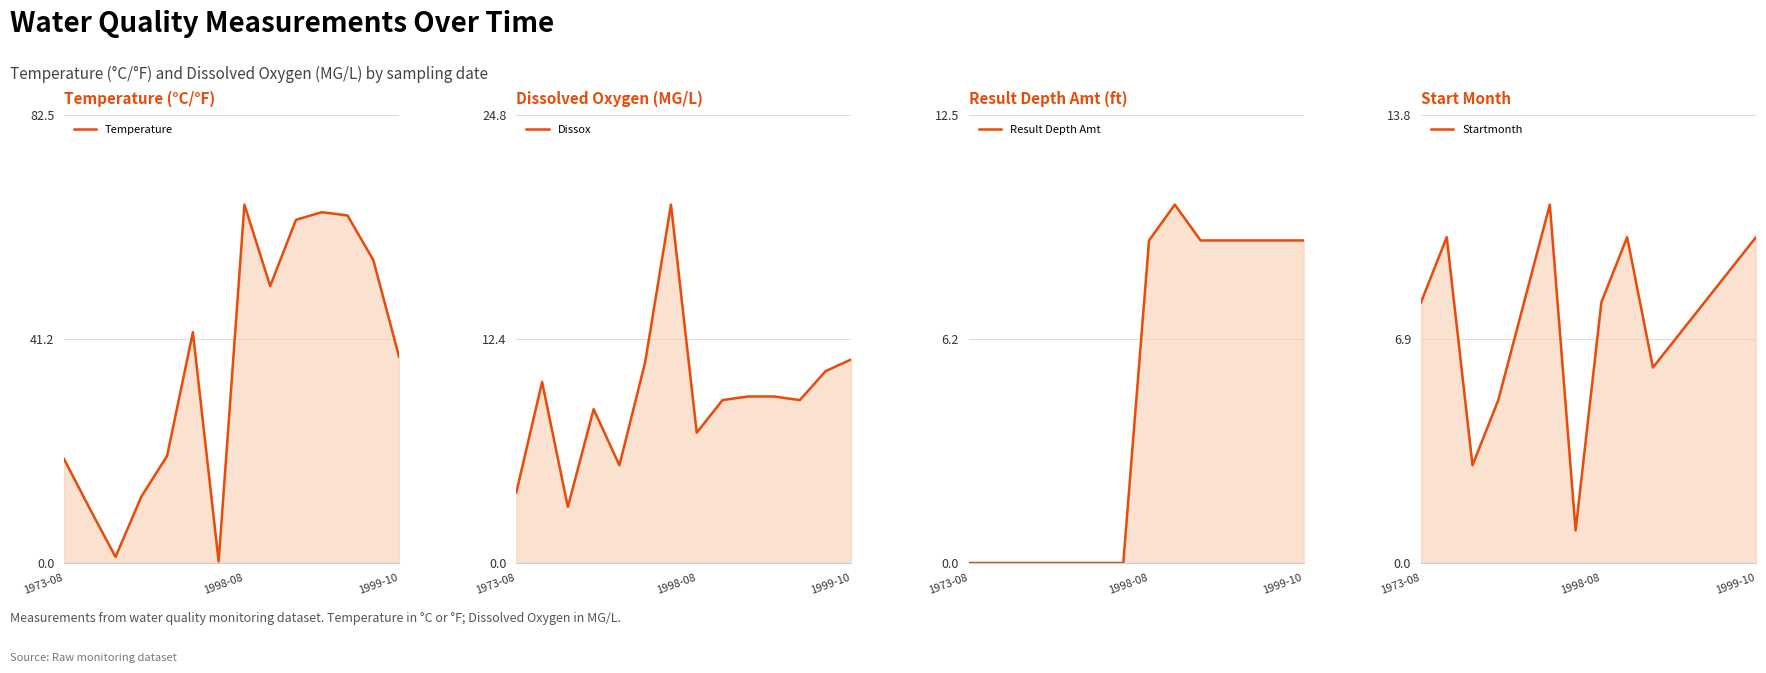

What is the difference between the maximum and minimum values in the Startmonth series?

10.0